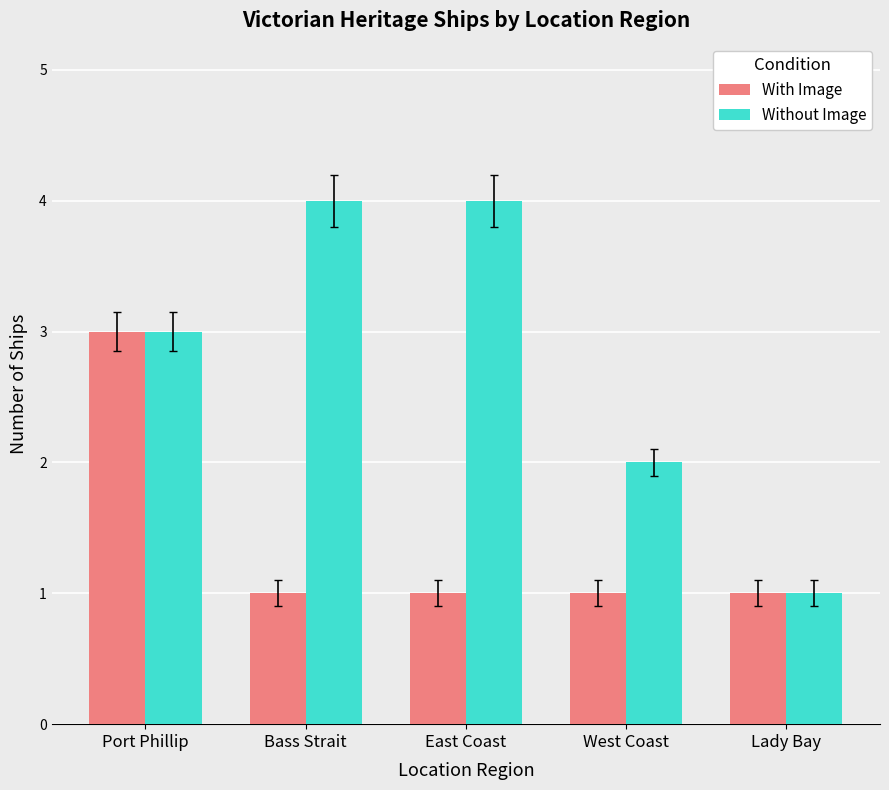

Does the chart contain any negative values?

No